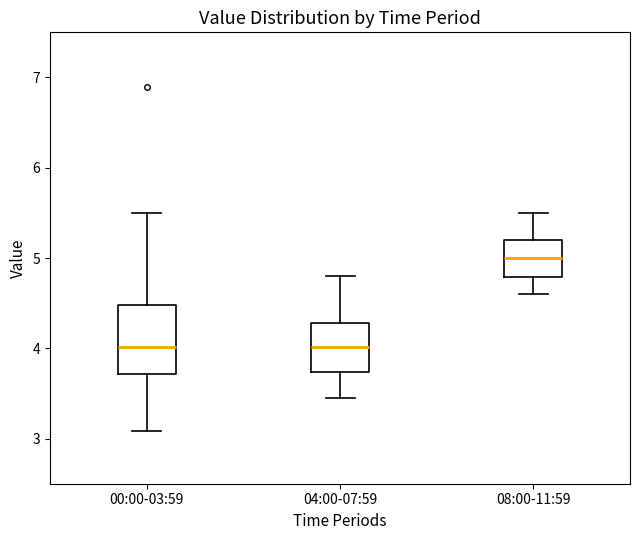

Reading left to right, transcribe this box plot: for each box, give where its median line is, the range the box spans, and where its two whiskers end, as read against the y-axis. The values are not printed on the chart, so give them approximately, as read against the axis.

00:00-03:59: median 4.0, box 3.7 to 4.5, whiskers 3.1 to 5.5
04:00-07:59: median 4.0, box 3.7 to 4.3, whiskers 3.5 to 4.8
08:00-11:59: median 5.0, box 4.8 to 5.2, whiskers 4.6 to 5.5